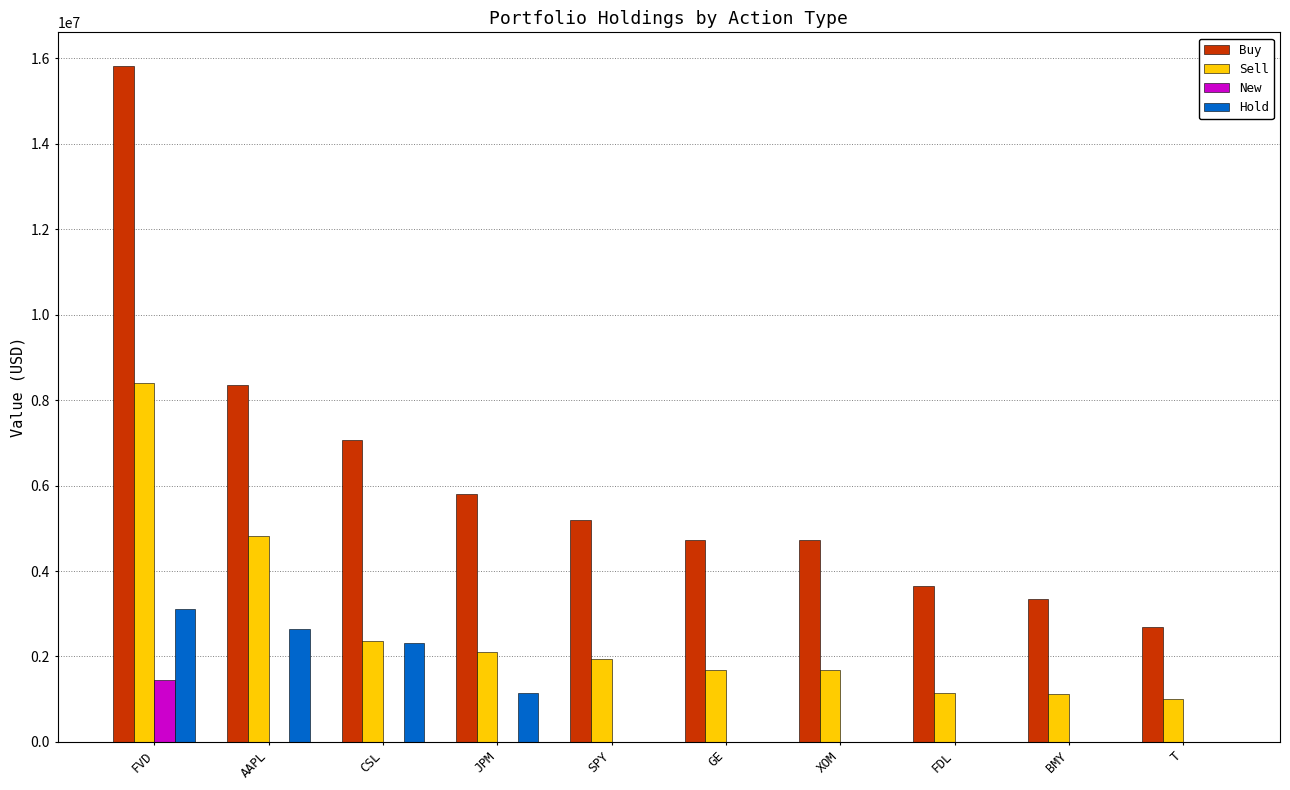

True or false: Sell has a value of 1679528 at XOM.

True